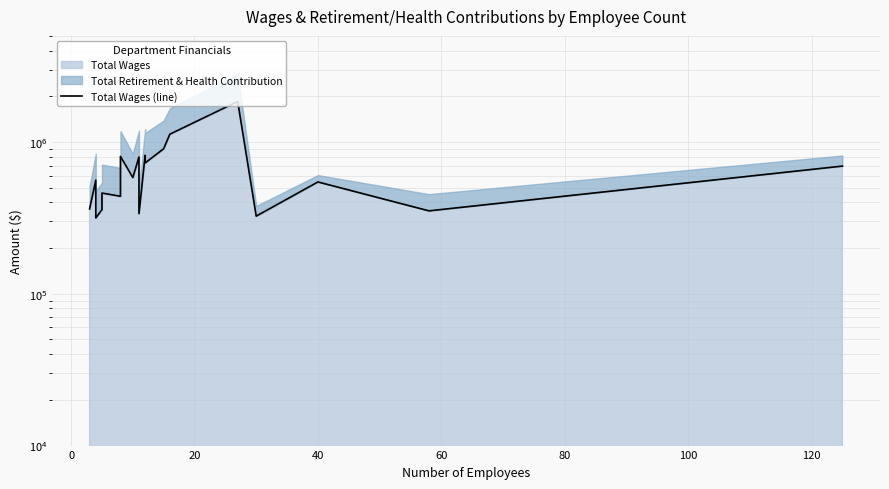

Reading left to right, list all the values displayed in this chart.

362496	560915	384019	316120	358367	460873	438907	803613	583122	796075	337226	817353	727603	902709	1125624	1848486	324857	545355	351876	693806